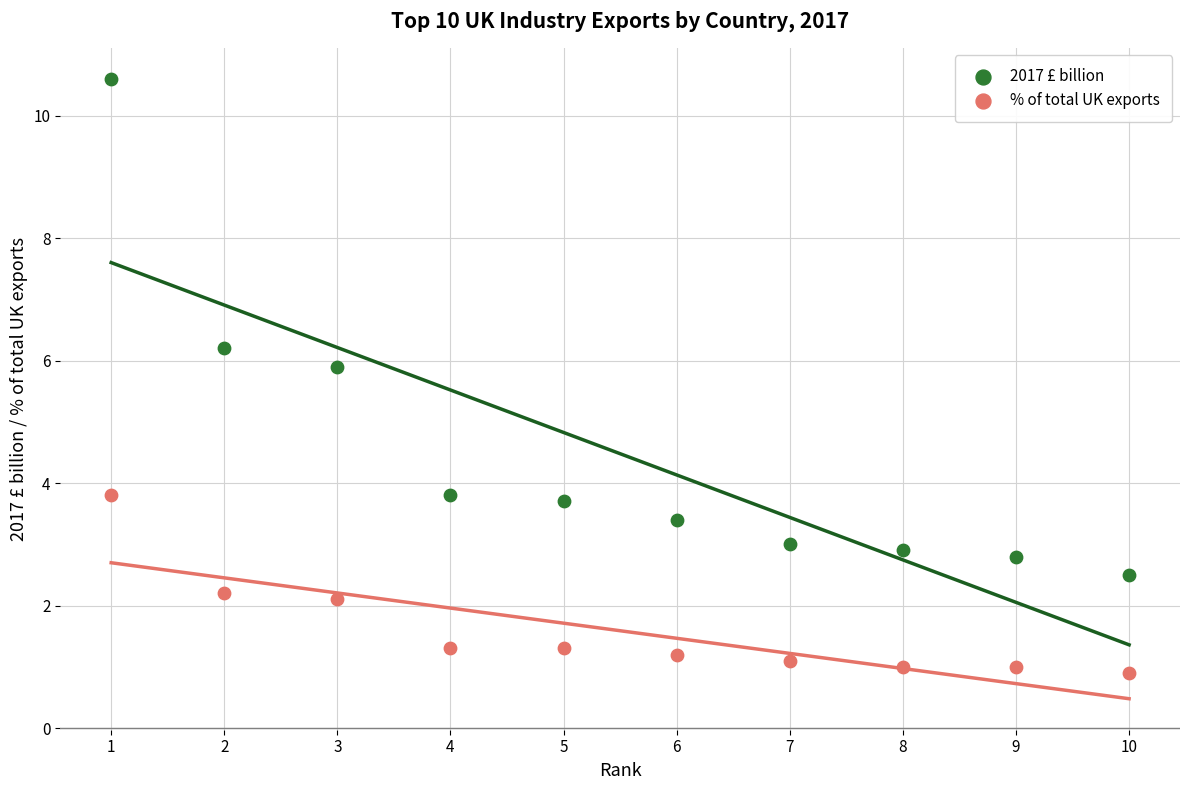

Across all data points, what is the range of X values (max minus min)?

9.0